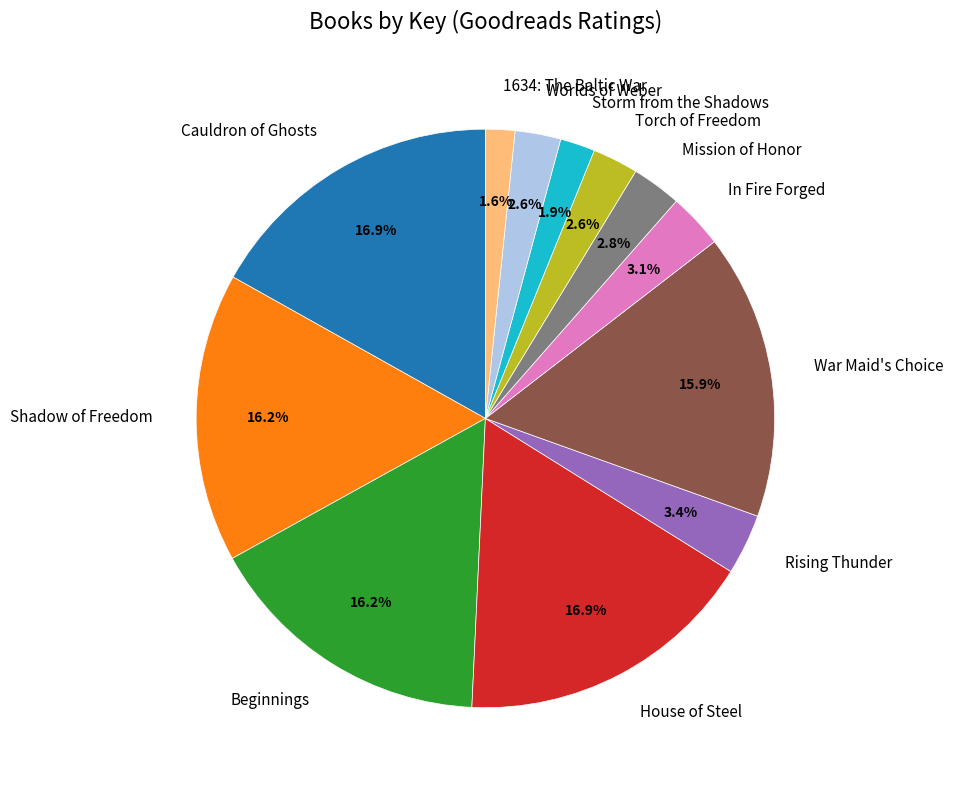

Is there a majority slice in this chart?

No